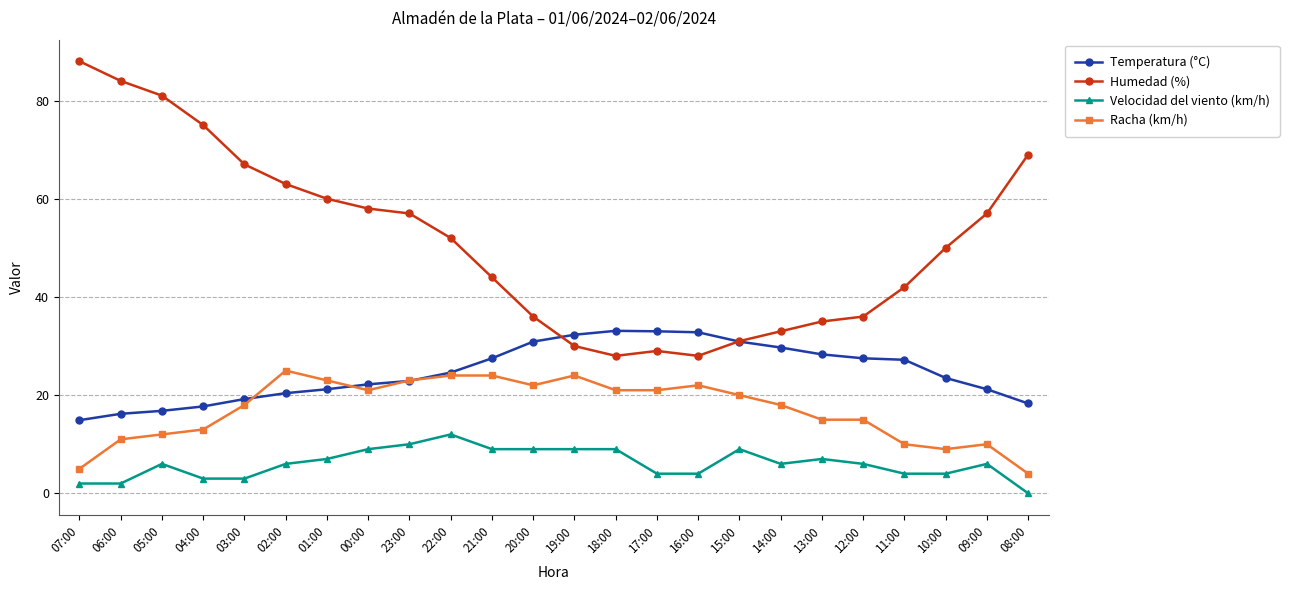

True or false: Humedad (%) and Velocidad del viento (km/h) intersect in this chart.

False